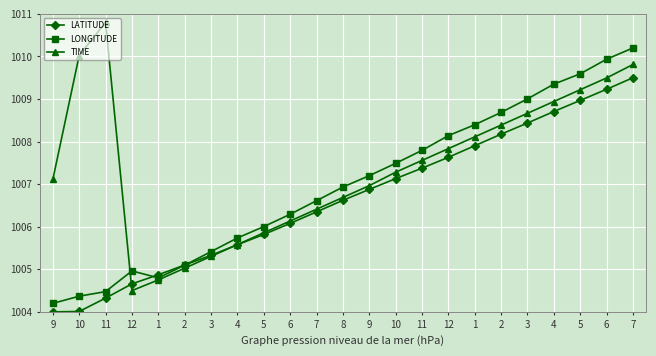

What is the average value of the LATITUDE series?

1006.6